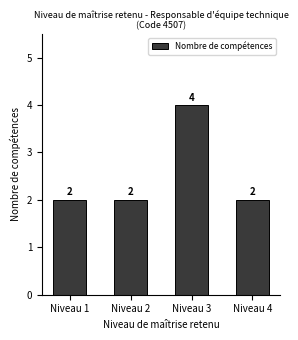

Which label corresponds to the largest value in the chart?

Niveau 3